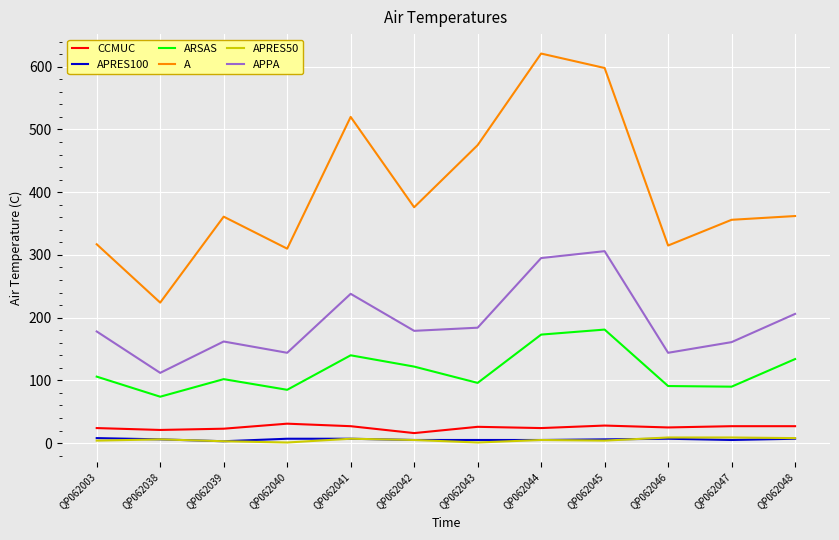

Read the APRES50 value at QP062042.

5